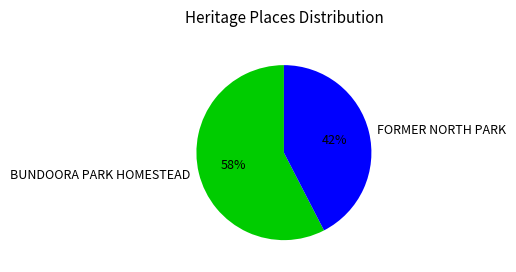

Approximately how many times larger is the value at FORMER NORTH PARK compared to BUNDOORA PARK HOMESTEAD?

0.7